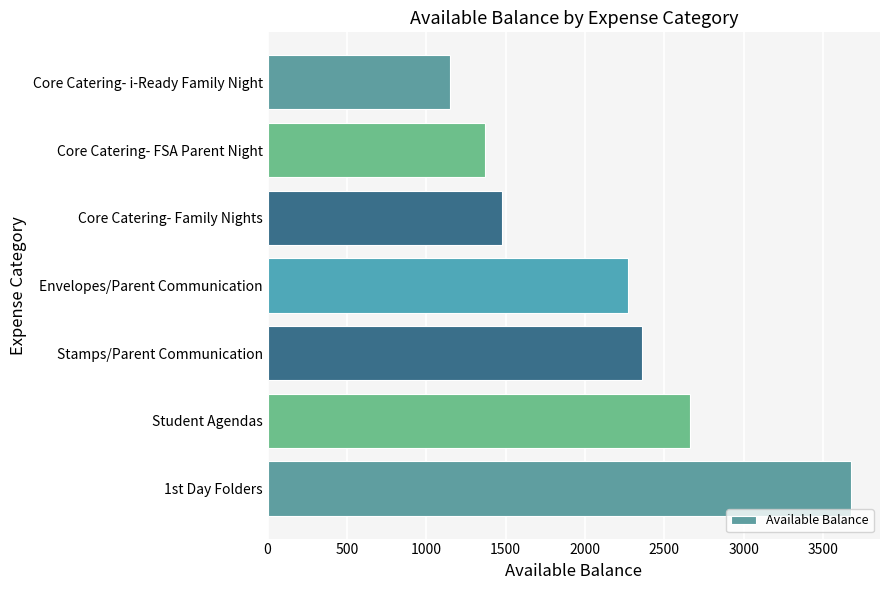

The value at Envelopes/Parent Communication is 2271.5. True or false?

True